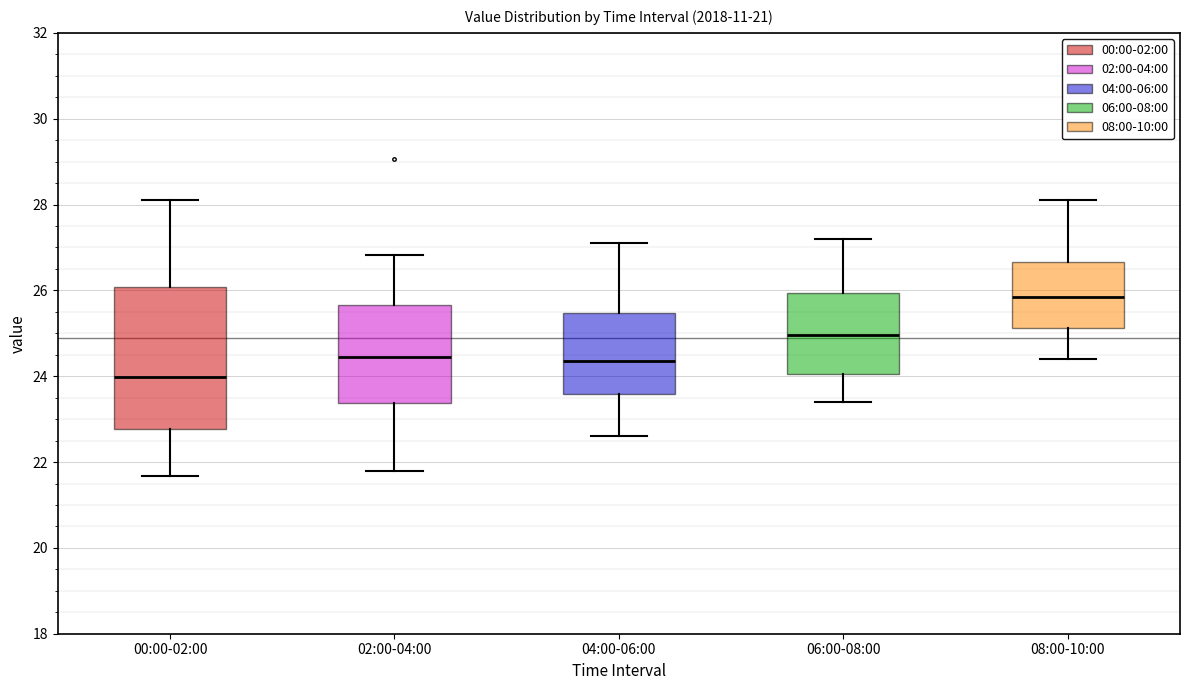

Reading left to right, read every box against the y-axis: the position of its median line, the range the box covers, and the ends of its whiskers. The values are not printed on the chart, so give them approximately, as read against the axis.

00:00-02:00: median 24.0, box 22.8 to 26.0, whiskers 21.6 to 28.2
02:00-04:00: median 24.4, box 23.4 to 25.6, whiskers 21.8 to 26.8
04:00-06:00: median 24.4, box 23.6 to 25.4, whiskers 22.6 to 27.2
06:00-08:00: median 25.0, box 24.0 to 26.0, whiskers 23.4 to 27.2
08:00-10:00: median 25.8, box 25.2 to 26.6, whiskers 24.4 to 28.2